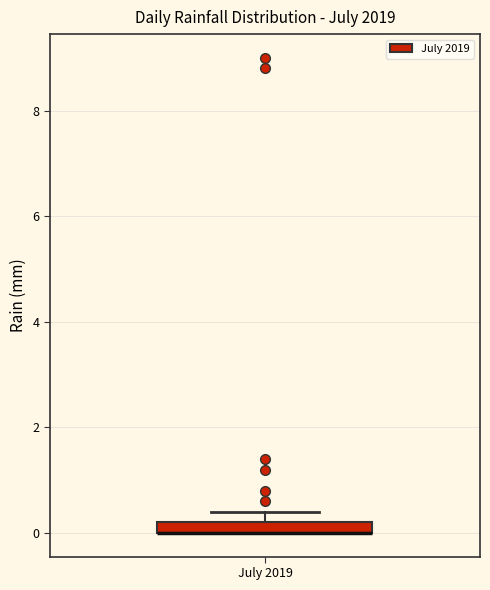

Where is the upper edge of the box for July 2019 on the y-axis? The values are not printed on the chart, so give them approximately, as read against the axis.

0.2